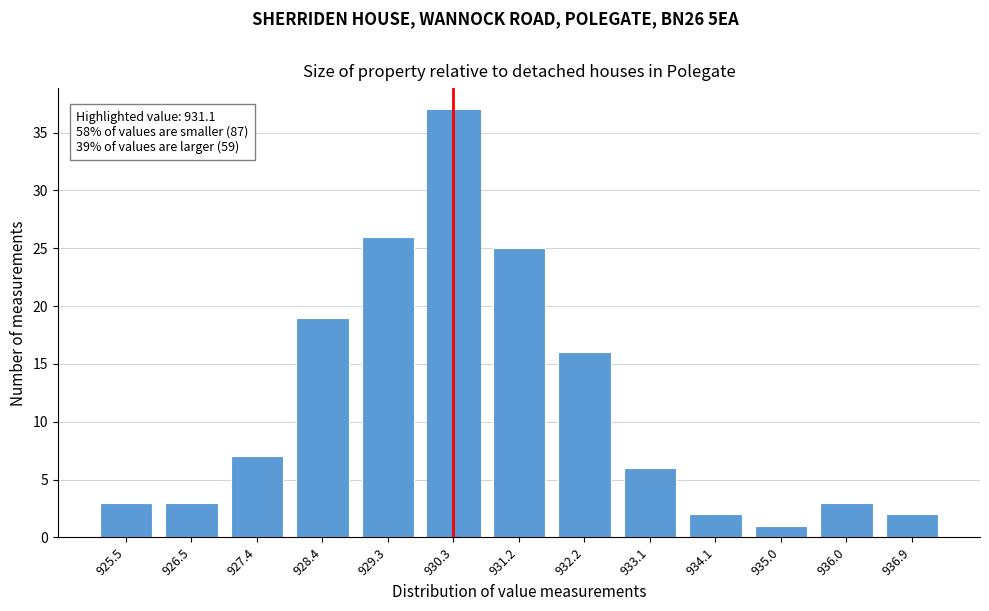

Reading left to right, extract all data points from this chart.

925.5=3	926.5=3	927.4=7	928.4=19	929.3=26	930.3=37	931.2=25	932.2=16	933.1=6	934.1=2	935.0=1	936.0=3	936.9=2